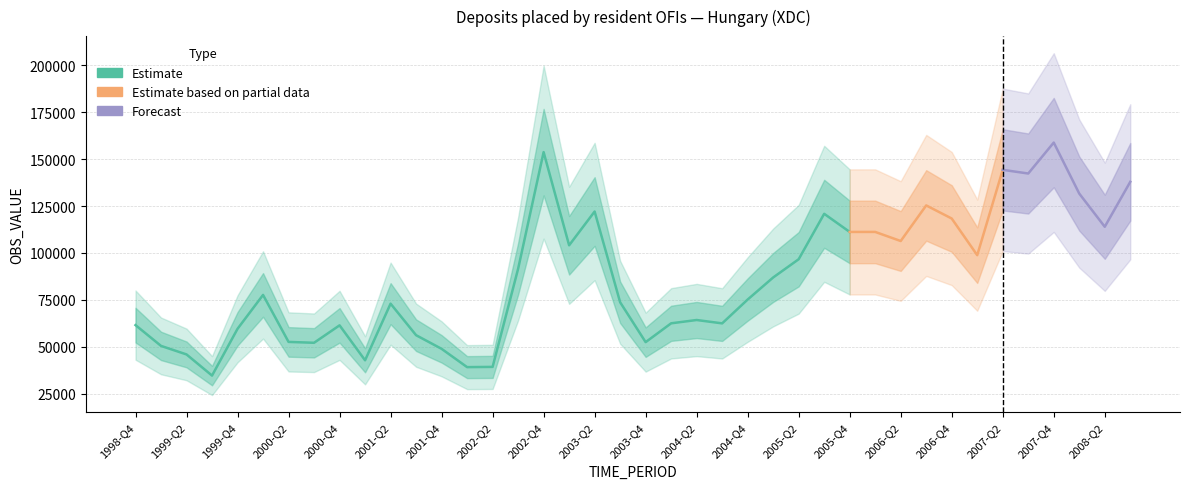

List the labels in order of value, largest first.

2007-Q4, 2002-Q4, 2007-Q2, 2007-Q3, 2008-Q3, 2008-Q1, 2006-Q3, 2003-Q2, 2005-Q3, 2006-Q4, 2008-Q2, 2006-Q1, 2005-Q4, 2006-Q2, 2003-Q1, 2007-Q1, 2005-Q2, 2002-Q3, 2005-Q1, 2000-Q1, 2004-Q4, 2003-Q3, 2001-Q2, 2004-Q2, 2004-Q1, 2004-Q3, 1998-Q4, 2000-Q4, 1999-Q4, 2001-Q3, 2000-Q2, 2003-Q4, 2000-Q3, 1999-Q1, 2001-Q4, 1999-Q2, 2001-Q1, 2002-Q2, 2002-Q1, 1999-Q3